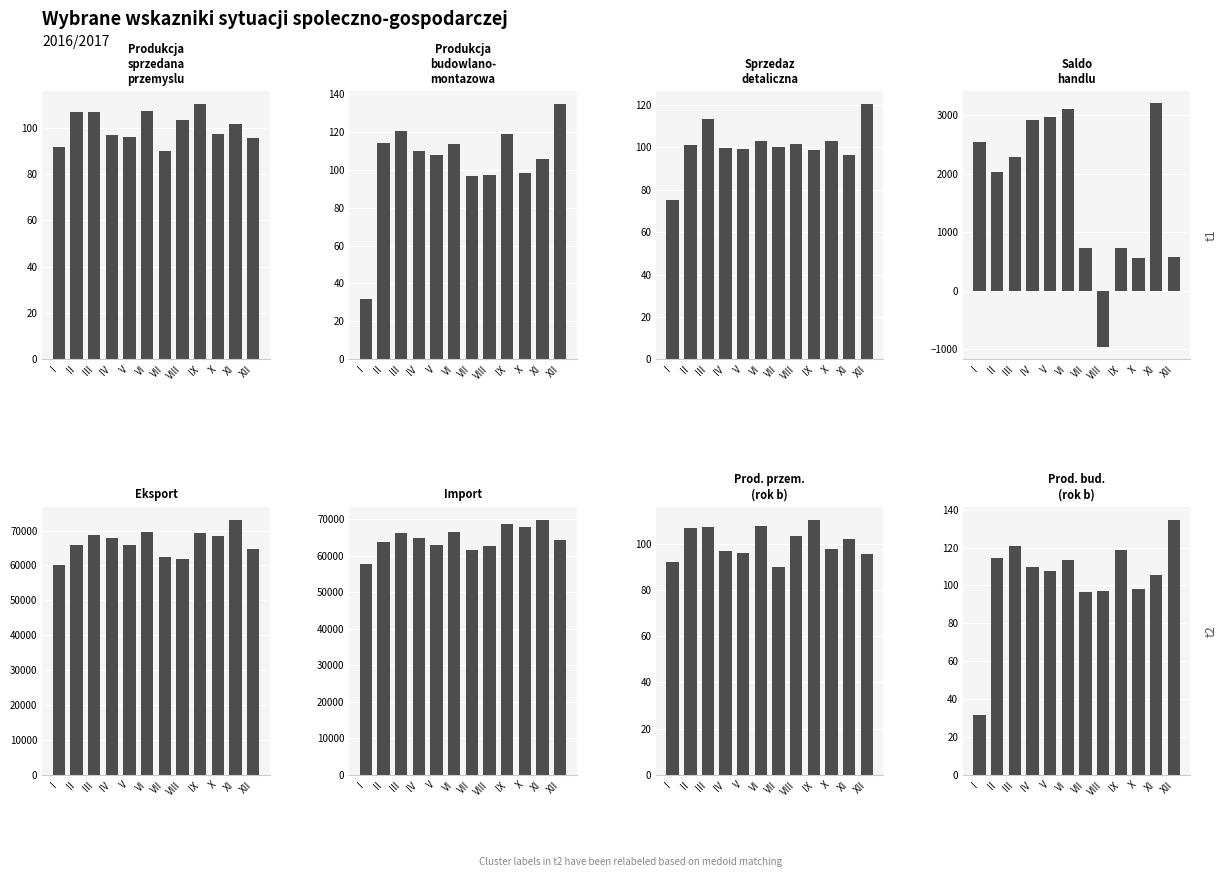

What is the average value of the saldo (mln zl) series?

1721.7